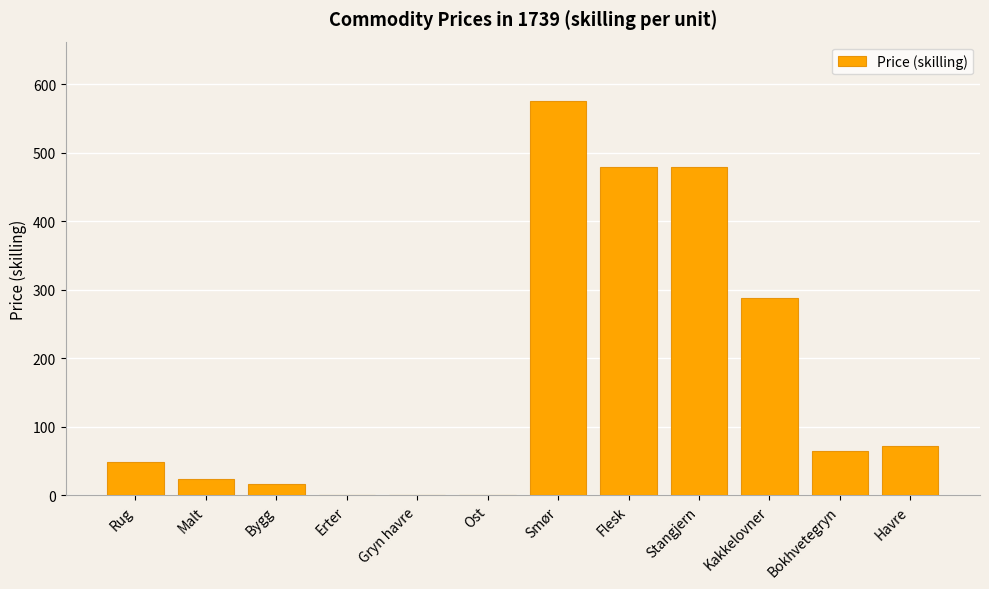

Between Erter and Smør, which is larger?

Smør